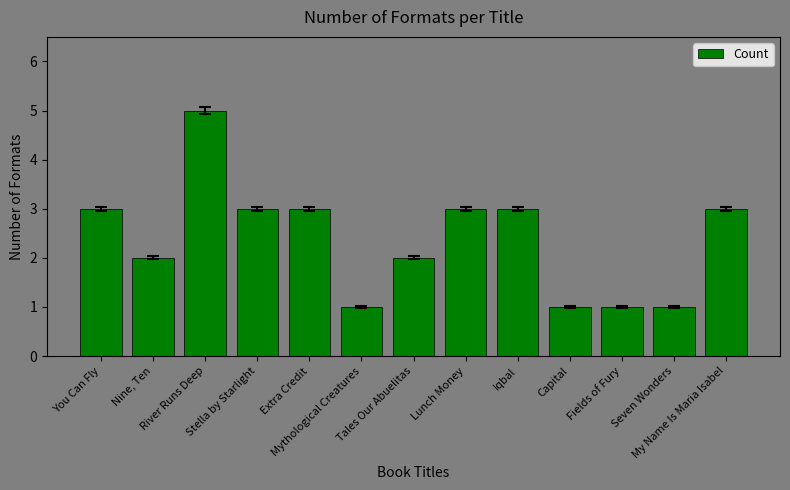

How many bars are there in total?

13